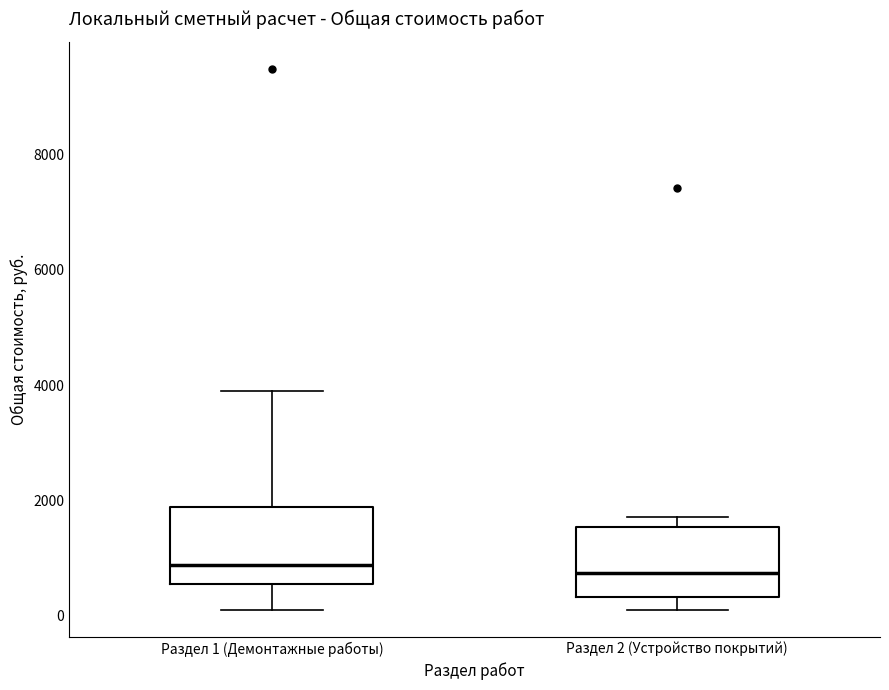

Where is the lower edge of the box for Раздел 2 (Устройство покрытий) on the y-axis? The values are not printed on the chart, so give them approximately, as read against the axis.

400